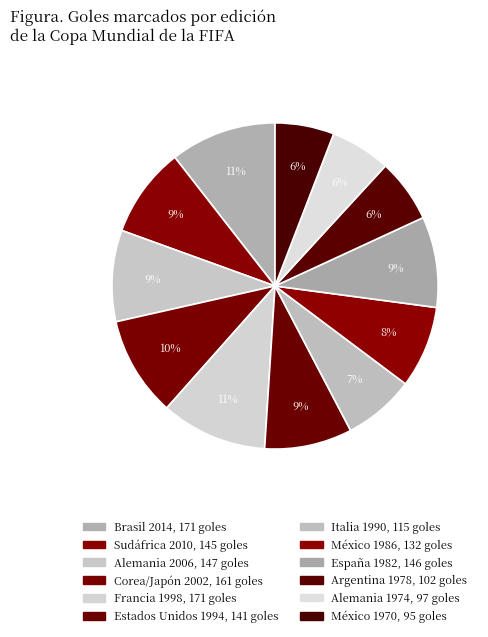

Is there any slice that represents more than half of the pie?

No